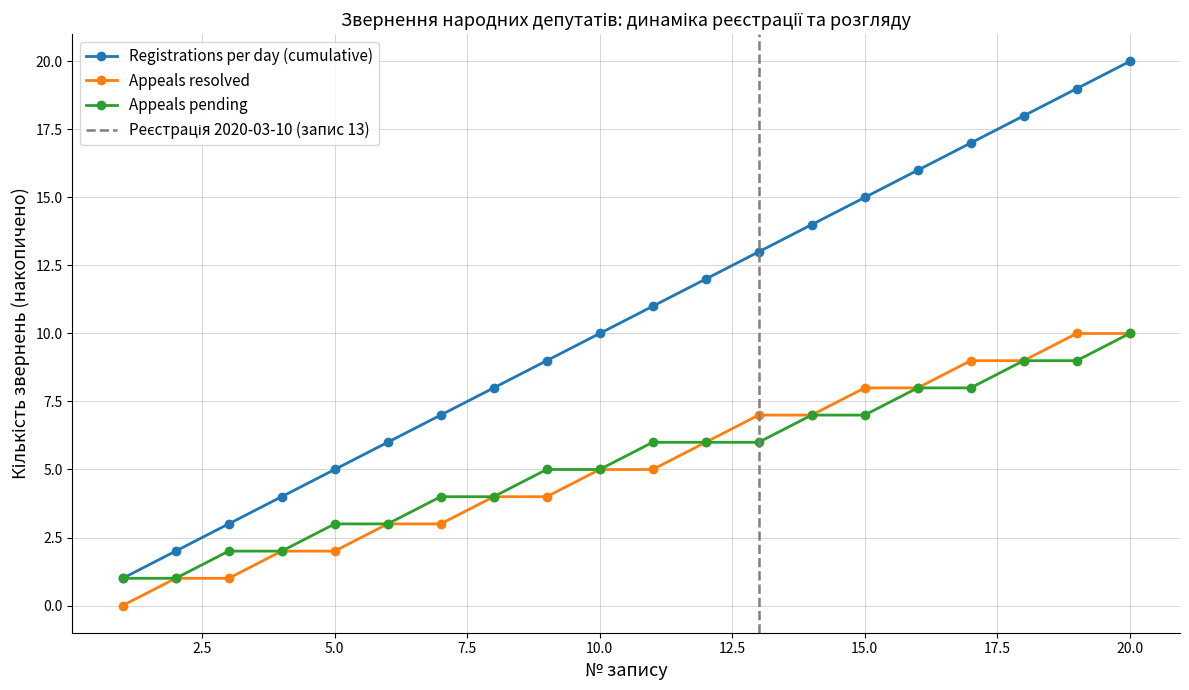

How many data points does each series have?

20